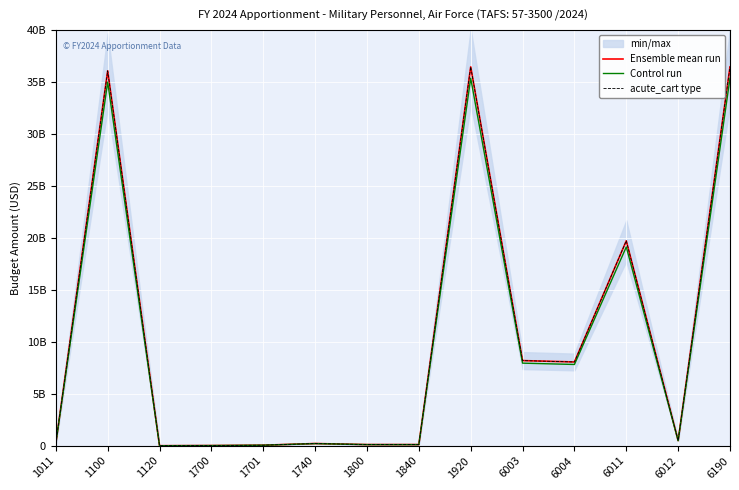

Which series has the largest total across all categories?

Ensemble mean run